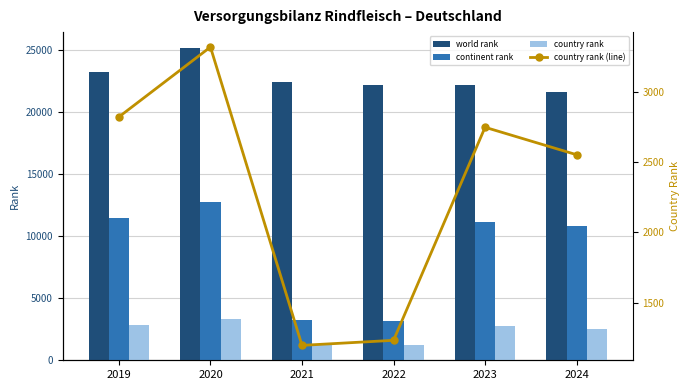

Rank the categories by country rank value from lowest to highest.

2021, 2022, 2024, 2023, 2019, 2020